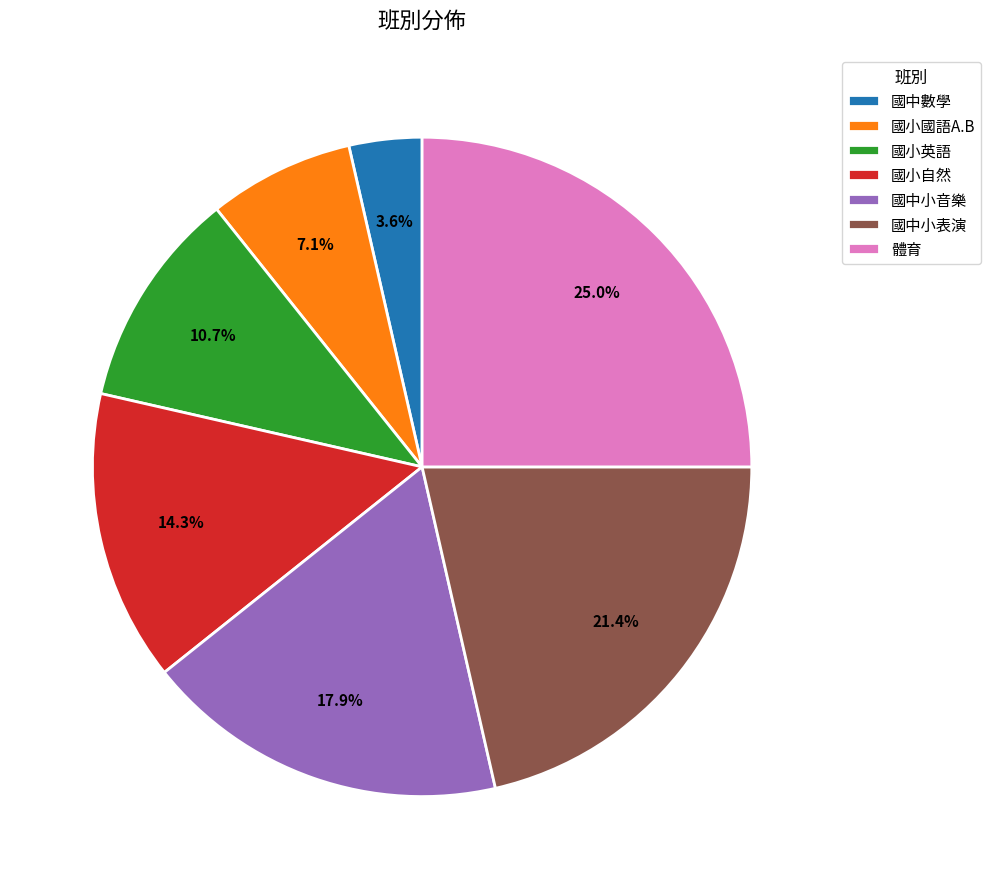

To the nearest percent, what portion does 體育 represent?

25%